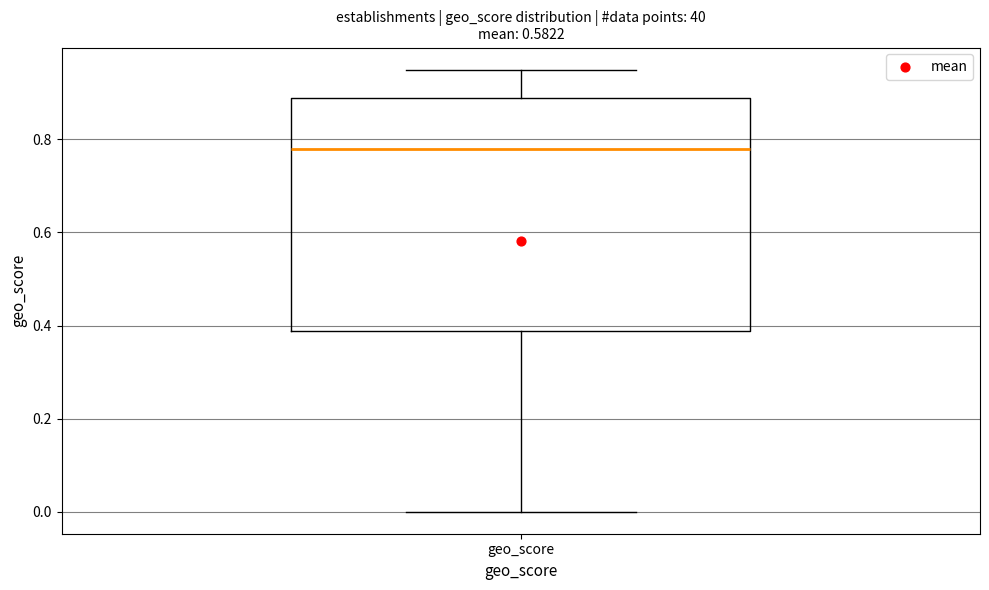

Where is the lower edge of the box for geo_score on the y-axis? The values are not printed on the chart, so give them approximately, as read against the axis.

0.38